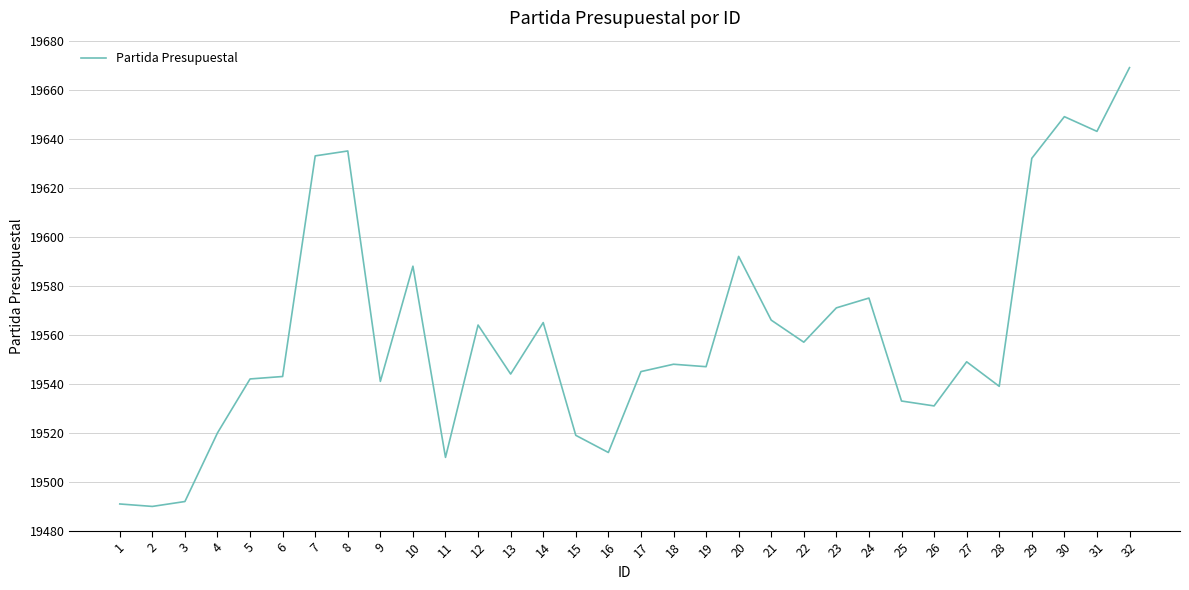

What is the minimum value shown in the chart?

19490